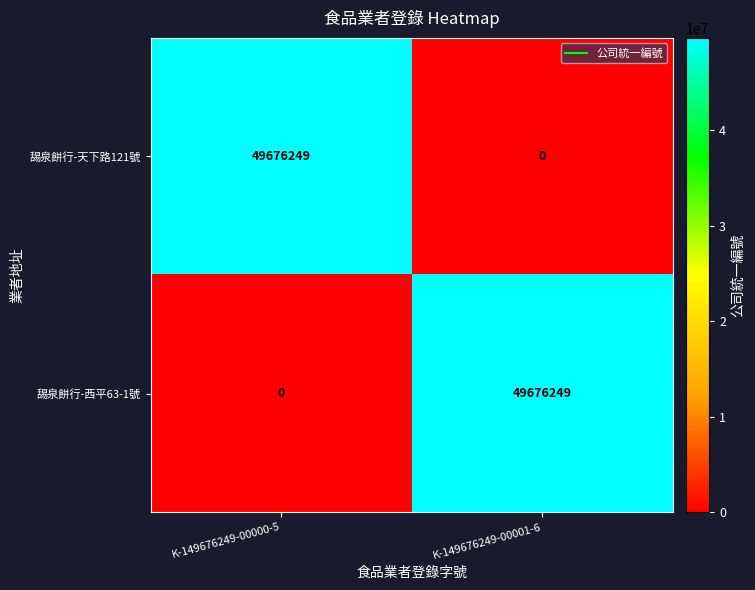

Which category has the highest value in the 舓泉餅行-天下路121號 series?

K-149676249-00000-5